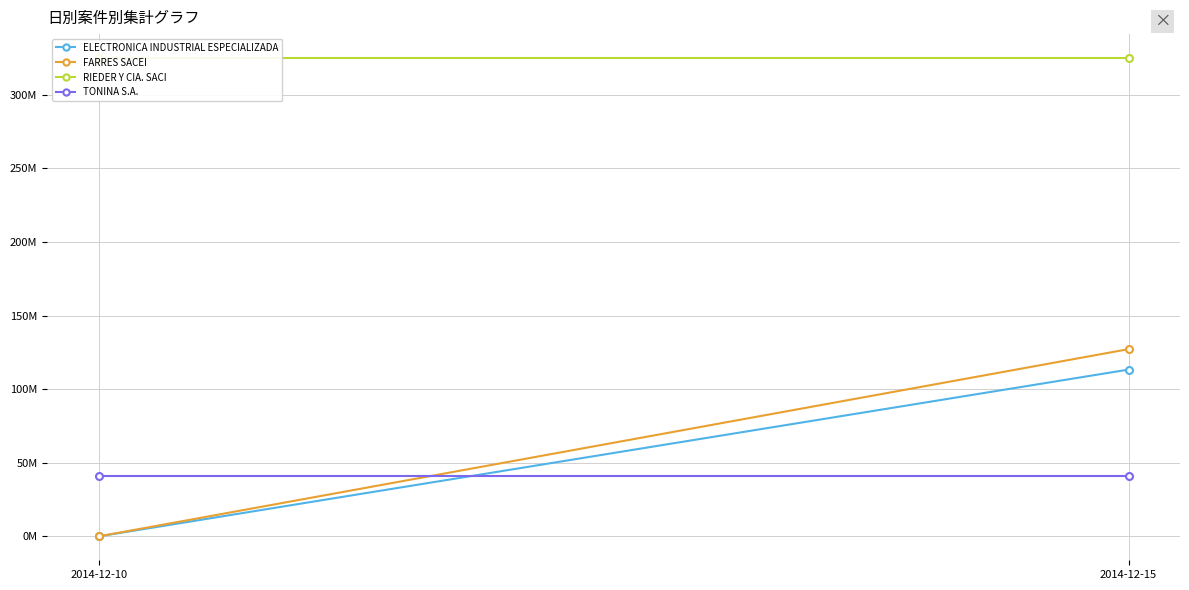

Reading left to right, what are all the values shown in this chart?

ELECTRONICA INDUSTRIAL ESPECIALIZADA: 0	113299998
FARRES SACEI: 0	127199998
RIEDER Y CIA. SACI: 324999998	324999998
TONINA S.A.: 40999998	40999998